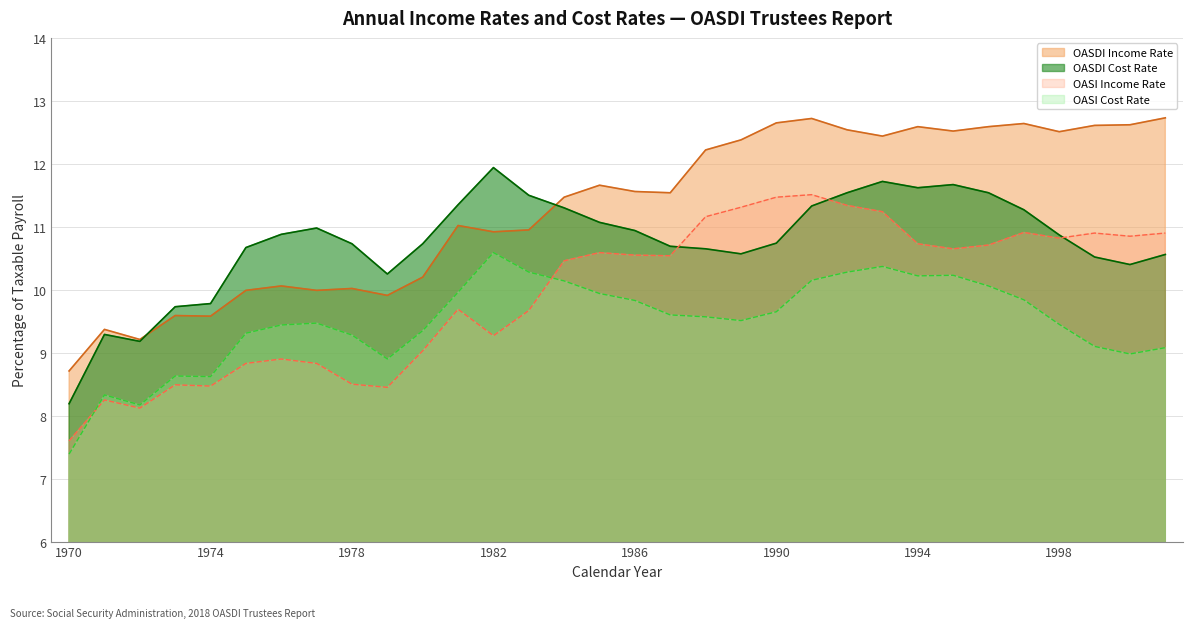

What are all the series names shown in the legend?

OASDI Income Rate, OASDI Cost Rate, OASI Income Rate, OASI Cost Rate